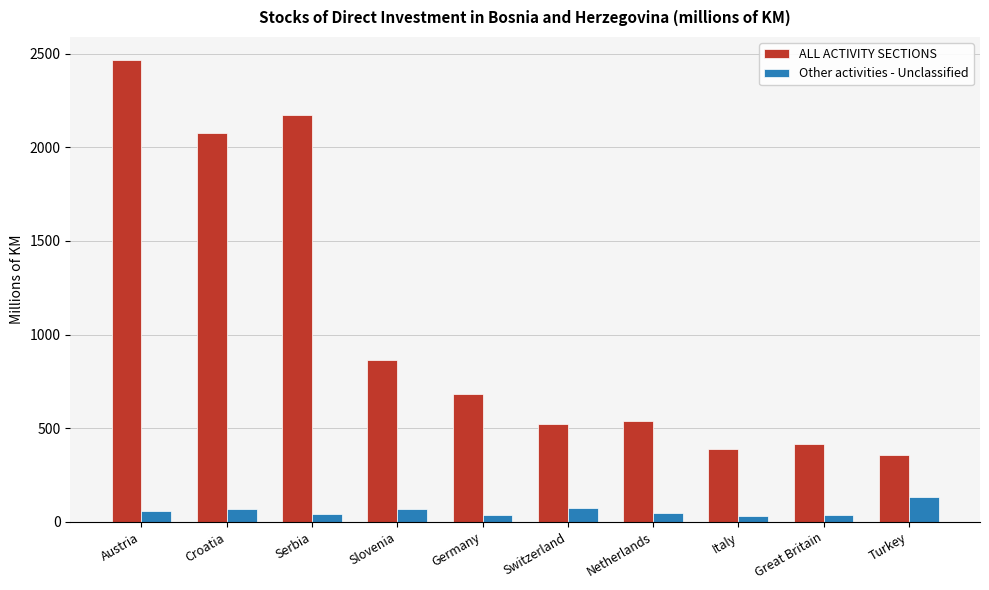

What is the label of the 9th bar from the left?

Great Britain